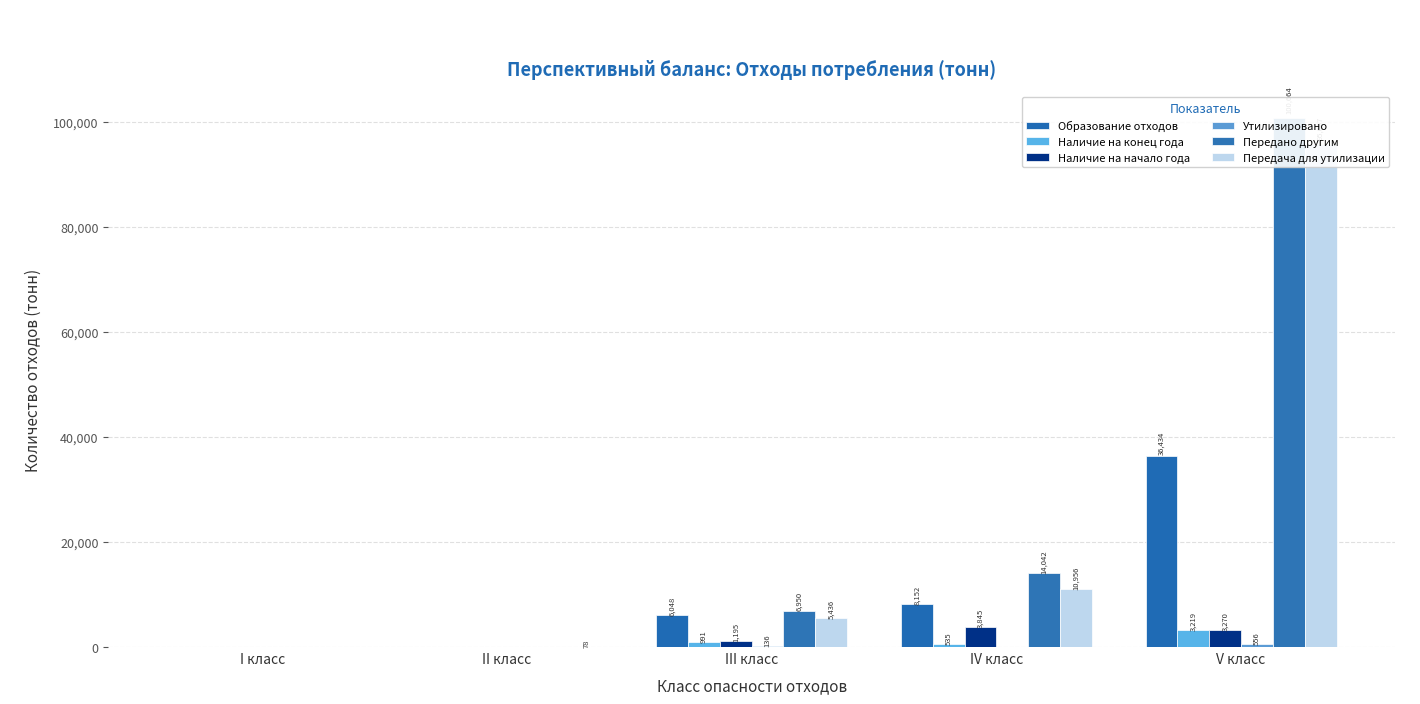

Where does the Наличие на конец года series first go above 535?

III класс